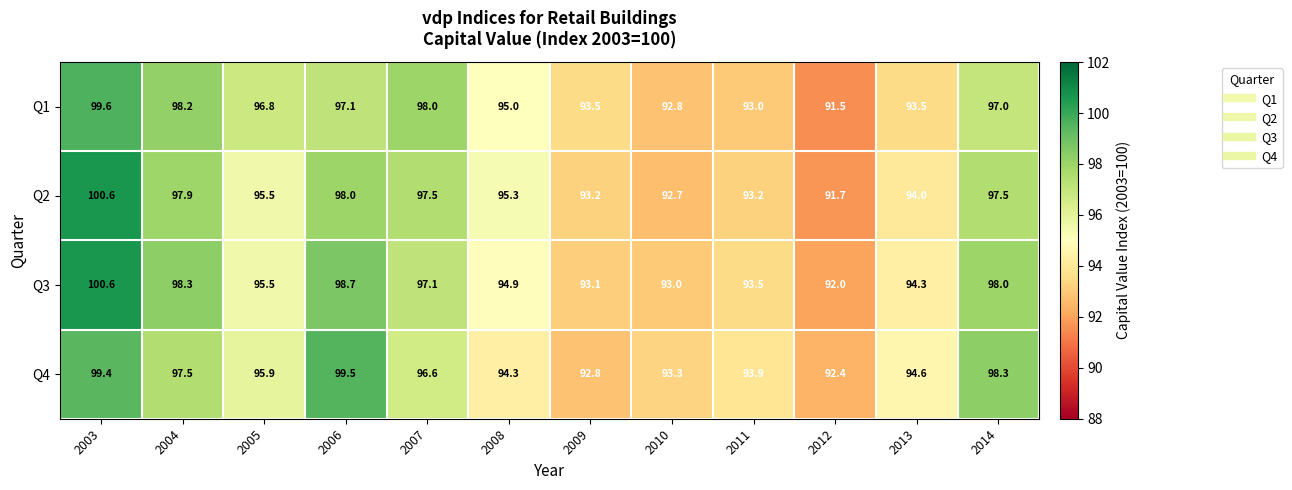

What is the spread (max minus min) of values at 2004?

0.8